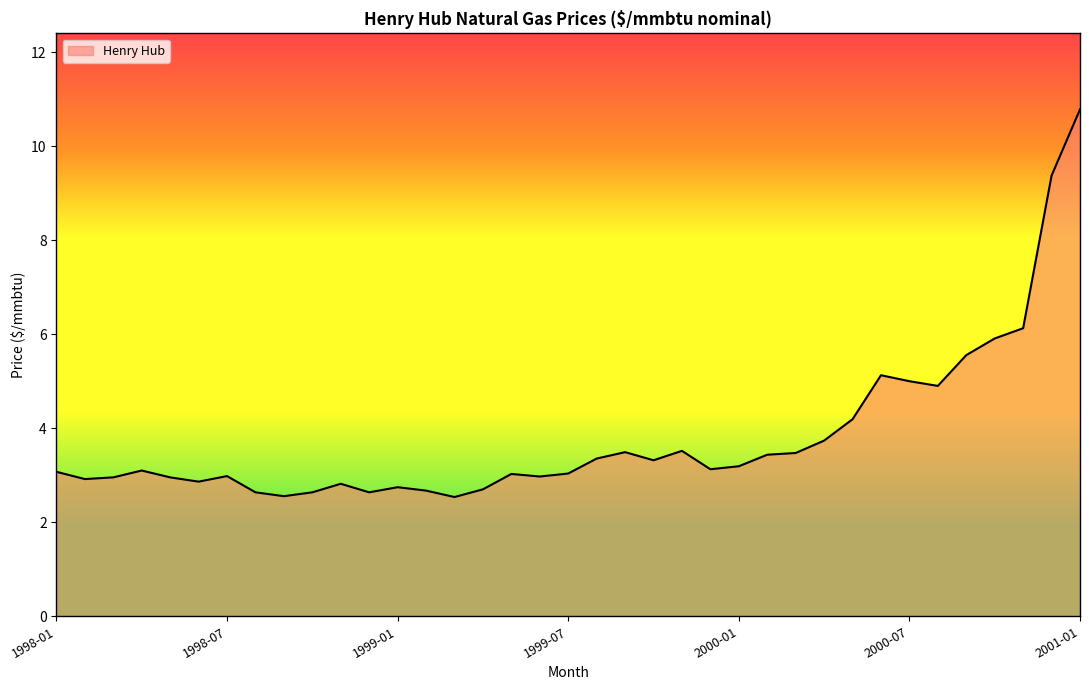

What is the smallest value displayed?

2.5